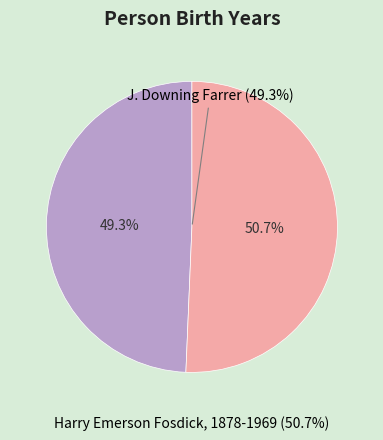

What portion of the pie excludes J. Downing Farrer?

50.7%